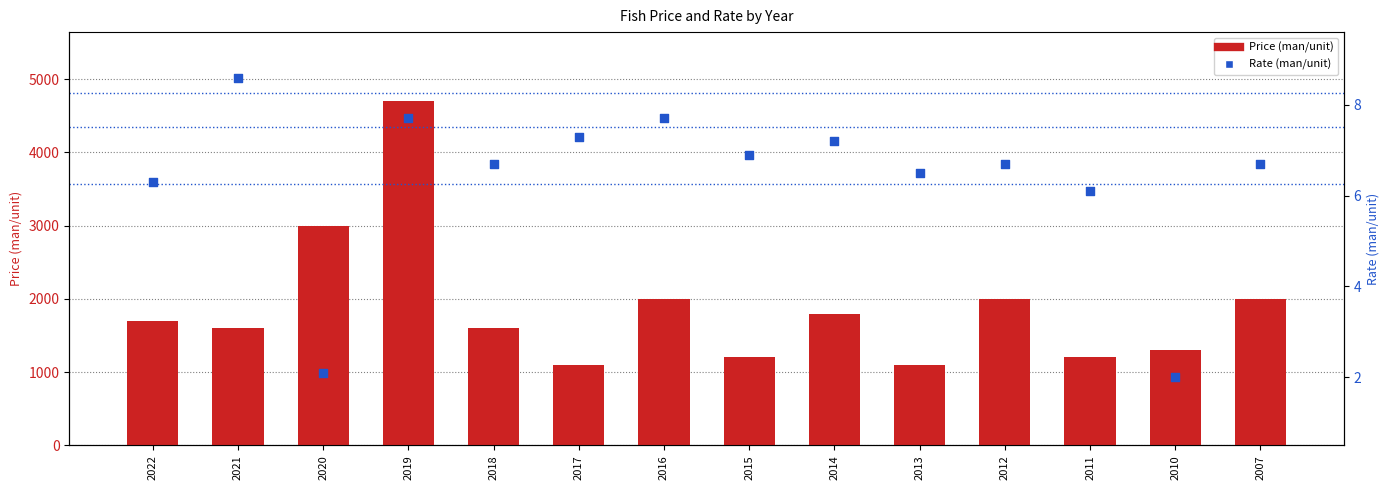

At how many categories does at least one series exceed 3374?

1